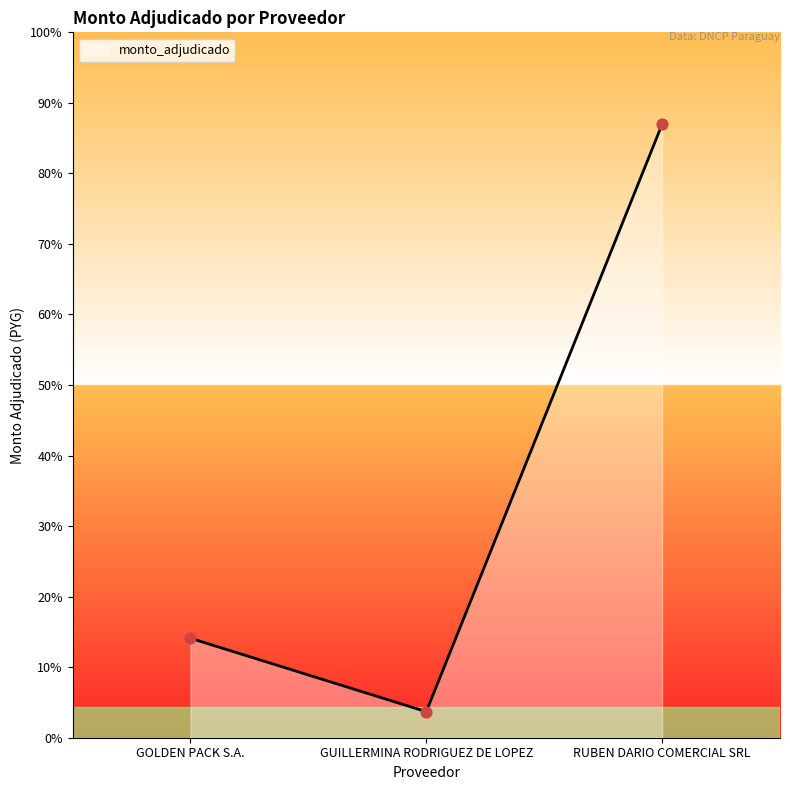

Is this an area chart (filled region under the line)?

Yes